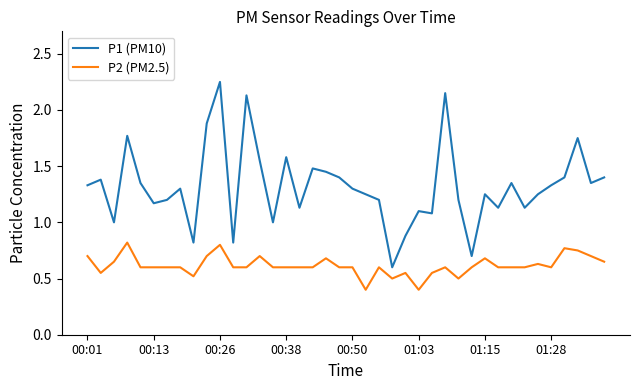

Which series has the widest spread of values?

P1 (PM10)